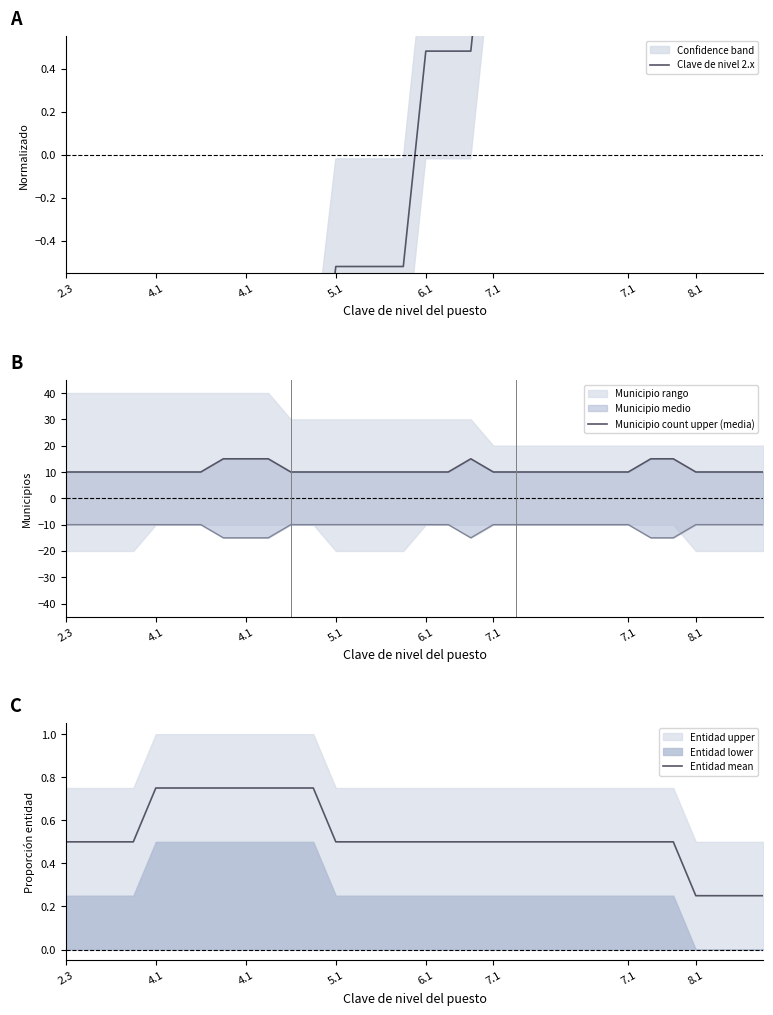

Reading right to left, what are all the values shown in this chart?

Clave de nivel 2.x: 2.5	2.5	2.5	2.5	1.5	1.5	1.5	1.5	1.5	1.5	1.5	1.5	1.5	0.5	0.5	0.5	-0.5	-0.5	-0.5	-0.5	-1.4	-1.4	-1.5	-1.5	-1.5	-1.5	-1.5	-1.5	-2.3	-2.5	-2.5	-3.3
Municipio count upper (media): 10.0	10.0	10.0	10.0	15.0	15.0	10.0	10.0	10.0	10.0	10.0	10.0	10.0	15.0	10.0	10.0	10.0	10.0	10.0	10.0	10.0	10.0	15.0	15.0	15.0	10.0	10.0	10.0	10.0	10.0	10.0	10.0
Entidad mean: 0.2	0.2	0.2	0.2	0.5	0.5	0.5	0.5	0.5	0.5	0.5	0.5	0.5	0.5	0.5	0.5	0.5	0.5	0.5	0.5	0.8	0.8	0.8	0.8	0.8	0.8	0.8	0.8	0.5	0.5	0.5	0.5